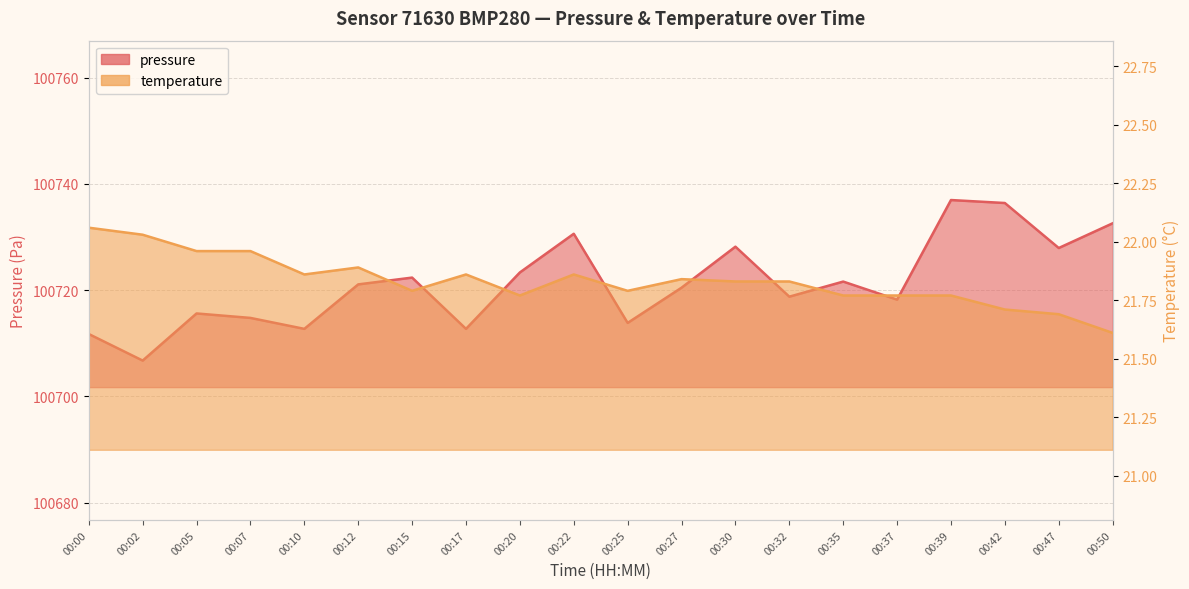

How many data points in pressure are above 100721?

10